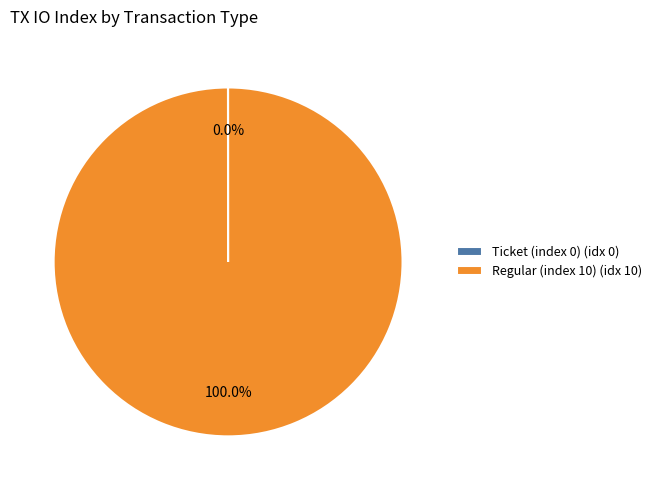

Does Regular (index 10) (idx 10) represent more than half of the total?

Yes